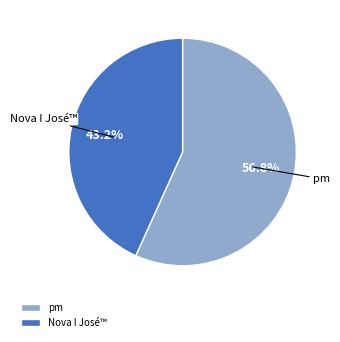

How much of the chart is everything except pm?

43.2%